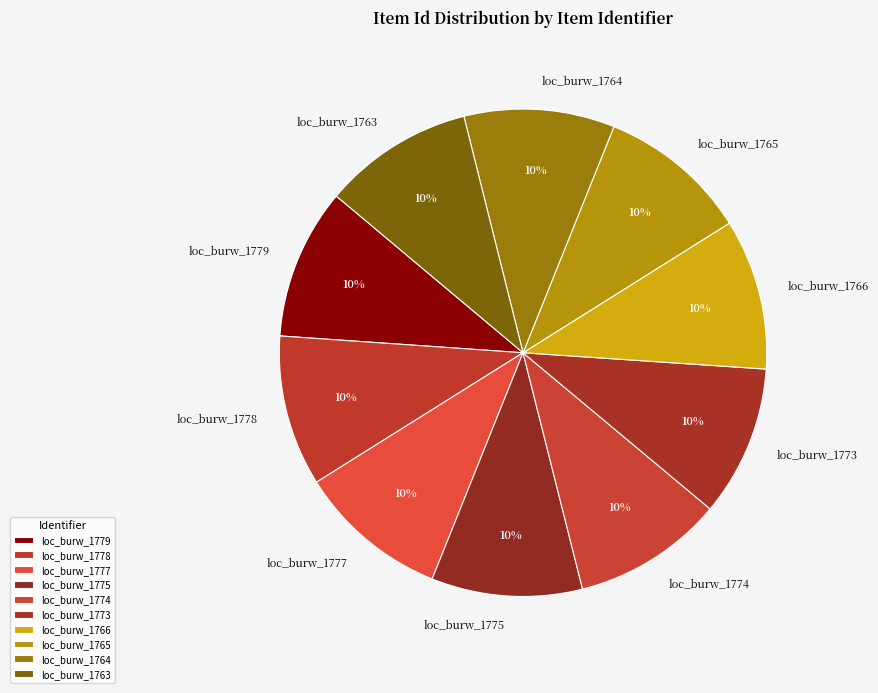

True or false: loc_burw_1766 accounts for 10% of the total.

True